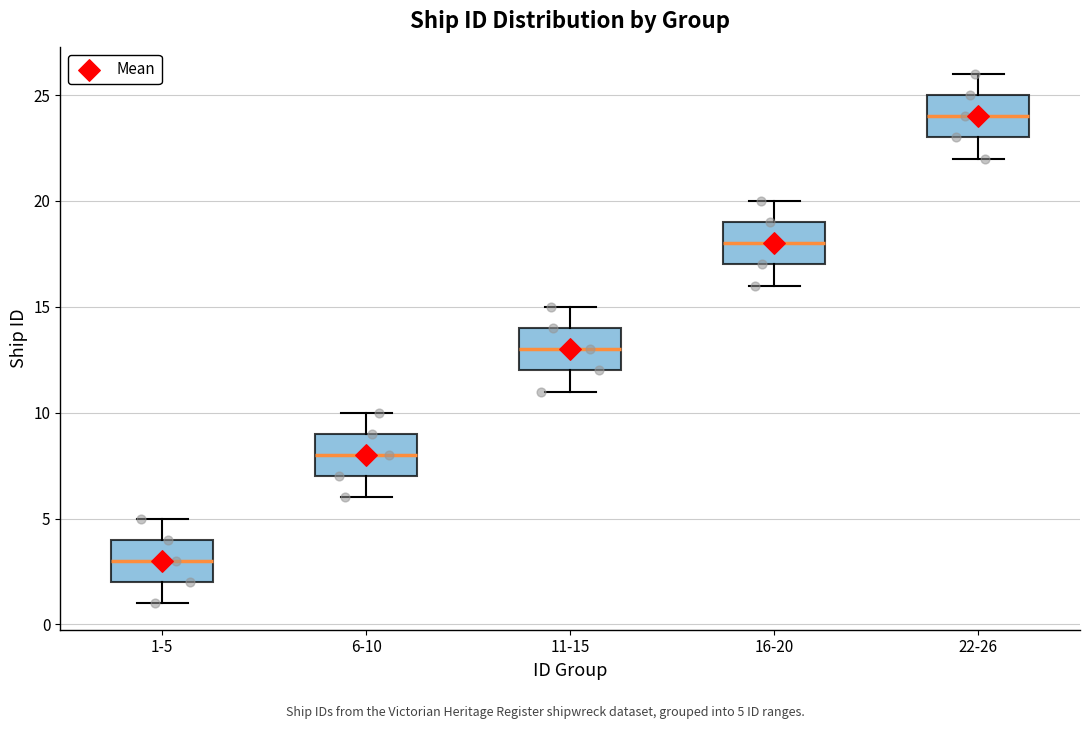

Which box has the highest median line?

22-26